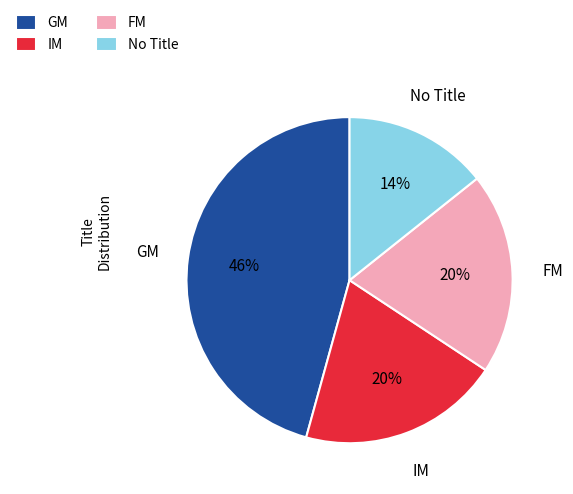

To the nearest percent, what is the difference between the No Title and FM slice percentages?

6%